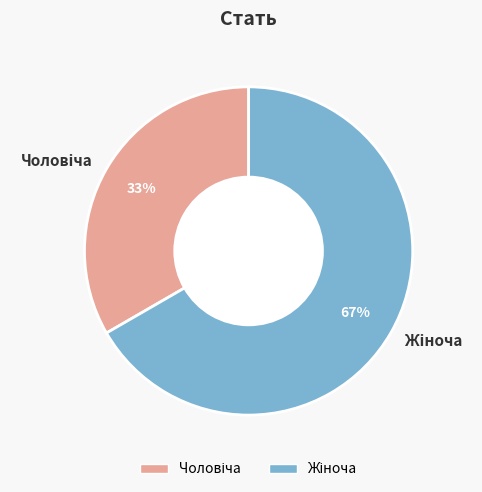

To the nearest percent, what is the average slice percentage?

50%